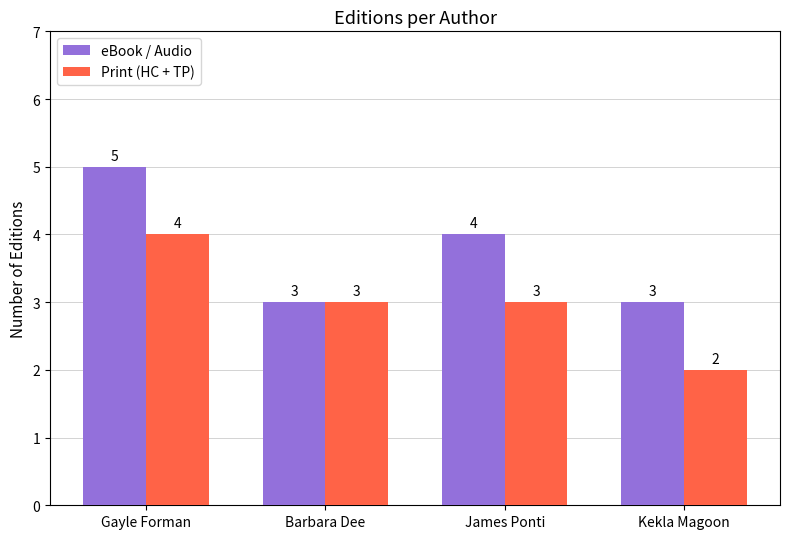

What are all the series names shown in the legend?

eBook / Audio, Print (HC + TP)